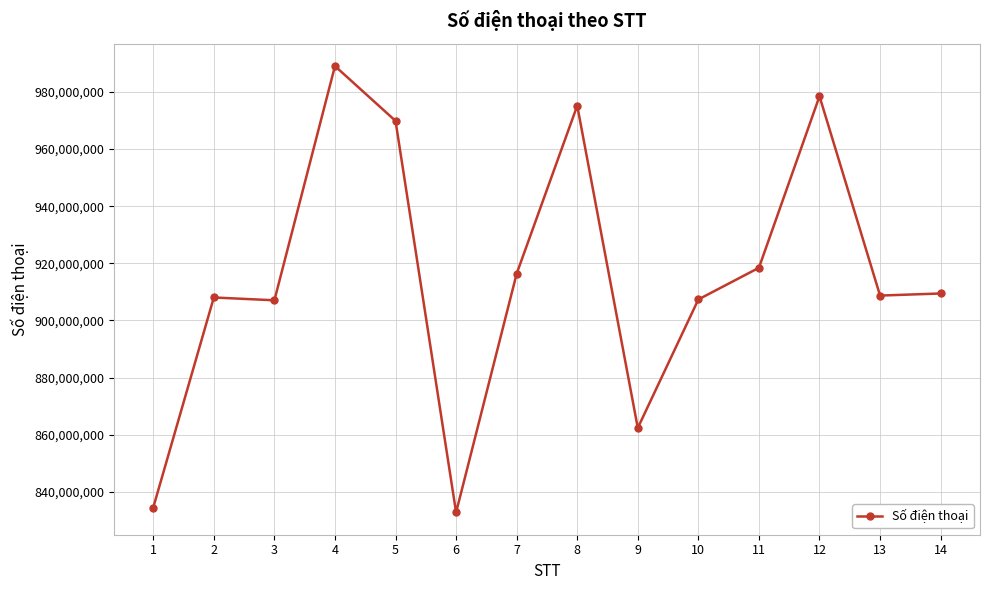

What is the difference between the maximum and minimum values?

156297627